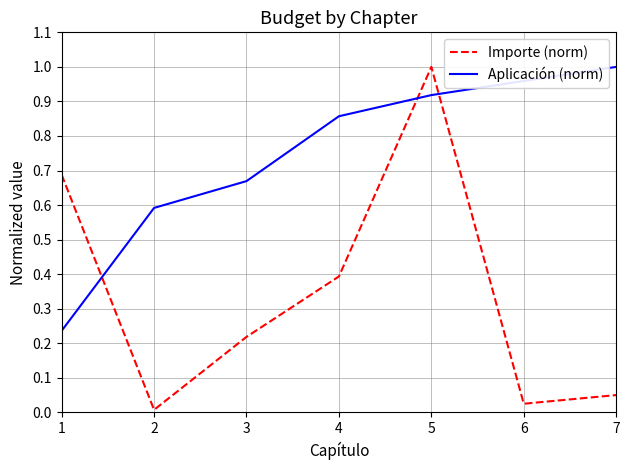

True or false: Importe (norm) and Aplicación (norm) cross at least once.

True